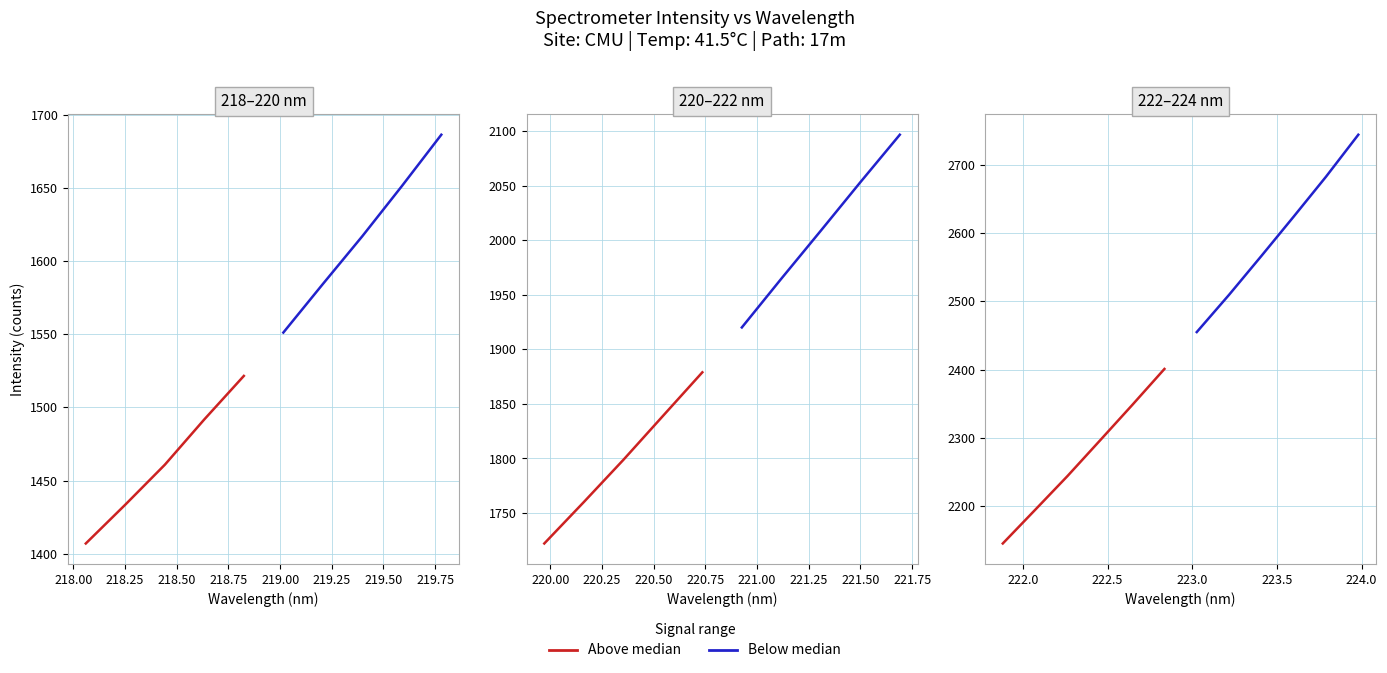

At how many categories does at least one series exceed 1418?

5